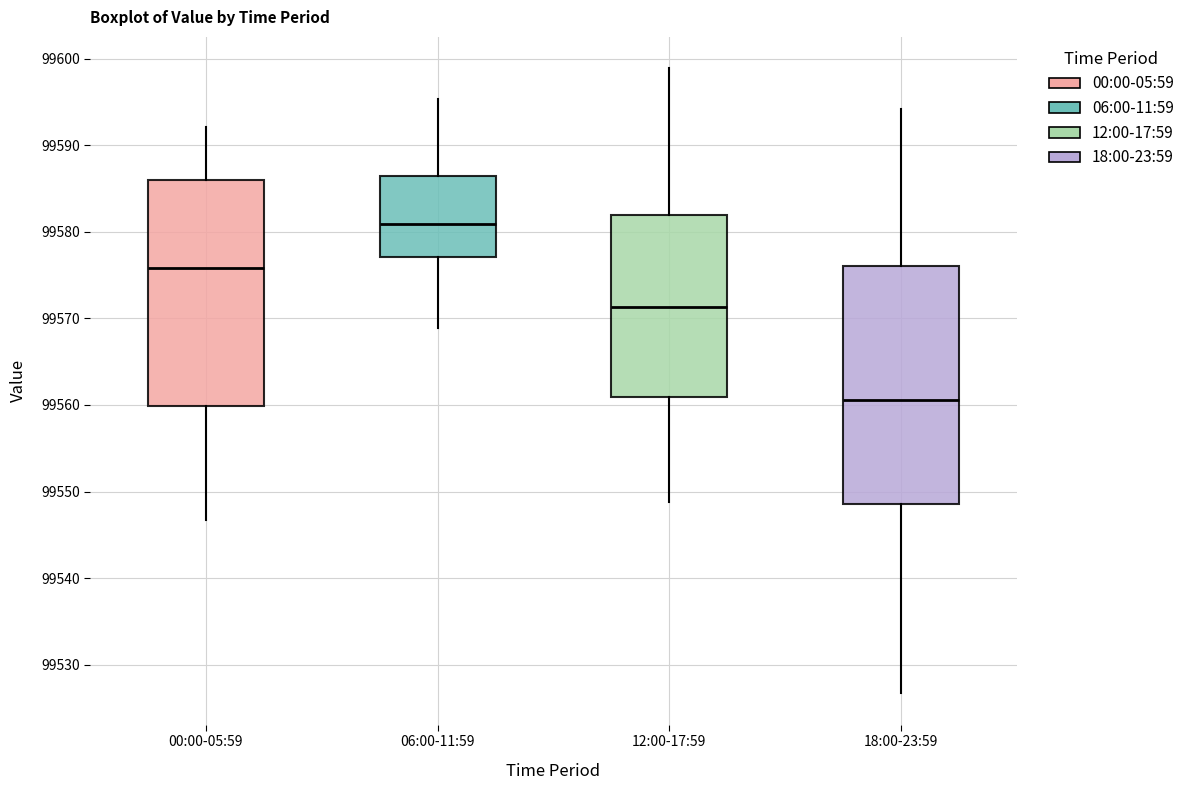

Reading left to right, transcribe this box plot: for each box, give where its median line is, the range the box spans, and where its two whiskers end, as read against the y-axis. The values are not printed on the chart, so give them approximately, as read against the axis.

00:00-05:59: median 99576, box 99560 to 99586, whiskers 99547 to 99592
06:00-11:59: median 99581, box 99577 to 99586, whiskers 99569 to 99595
12:00-17:59: median 99571, box 99561 to 99582, whiskers 99549 to 99599
18:00-23:59: median 99561, box 99549 to 99576, whiskers 99527 to 99594